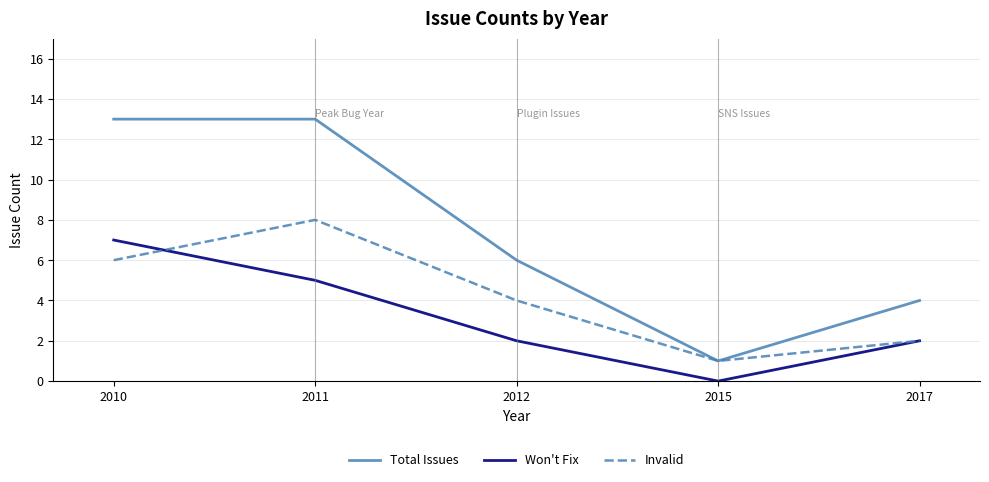

At 2010, list the series in order from smallest to largest.

Invalid, Won't Fix, Total Issues